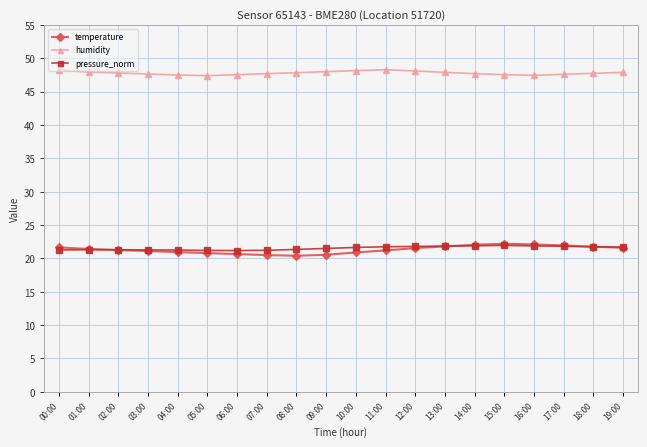

True or false: humidity and pressure_norm cross at least once.

False